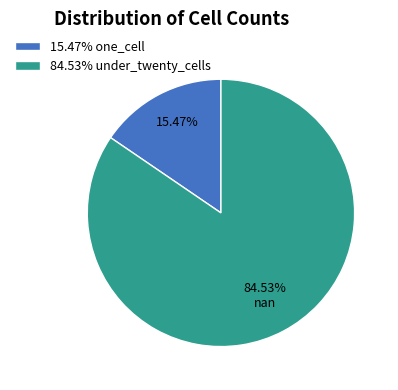

Do 84.53% under_twenty_cells and 15.47% one_cell together represent more than half of the pie?

Yes